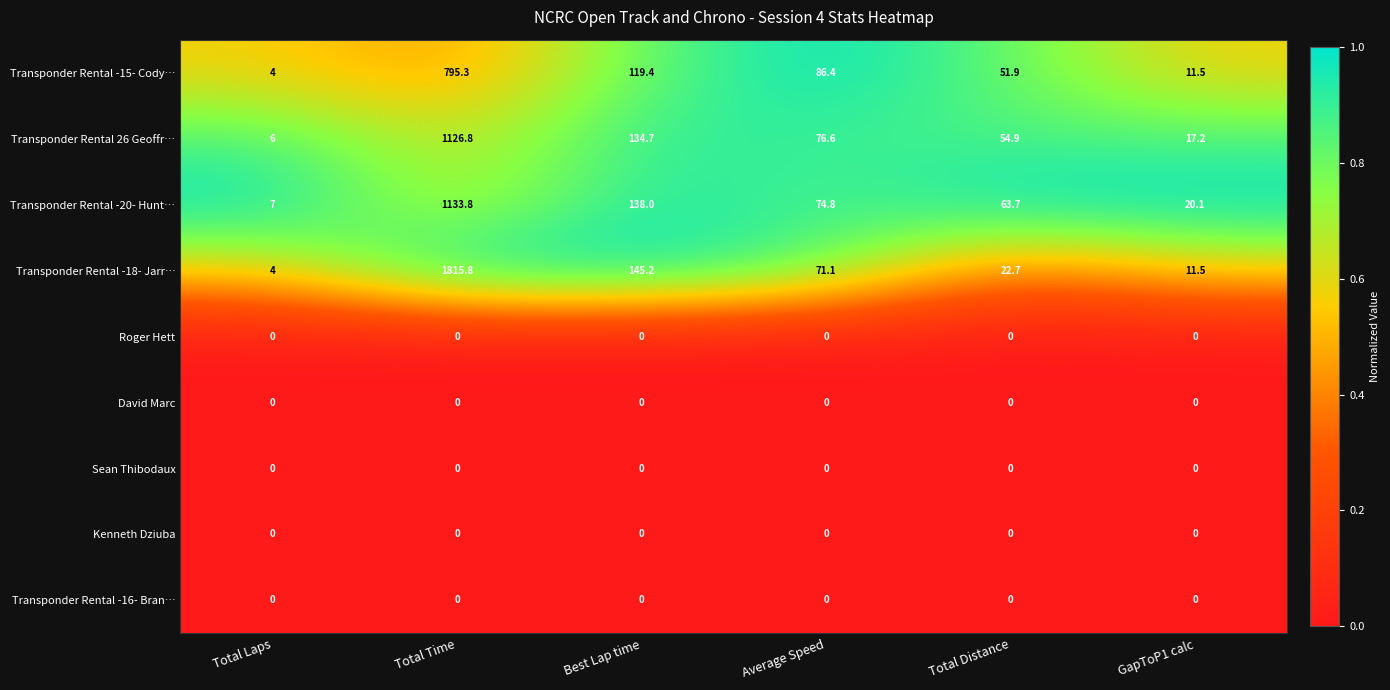

At which category is the sum across all series the highest?

Total Time